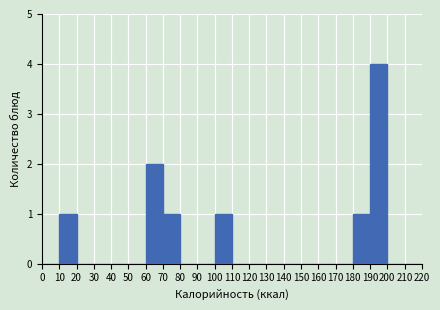

Reading left to right, list every bar in this chart as the range it spans on the x-axis followed by its height. The values are not printed on the chart, so give them approximately, as read against the axis.

0 to 10: 0
10 to 20: 1
20 to 30: 0
30 to 40: 0
40 to 50: 0
50 to 60: 0
60 to 70: 2
70 to 80: 1
80 to 90: 0
90 to 100: 0
100 to 110: 1
110 to 120: 0
120 to 130: 0
130 to 140: 0
140 to 150: 0
150 to 160: 0
160 to 170: 0
170 to 180: 0
180 to 190: 1
190 to 200: 4
200 to 210: 0
210 to 220: 0